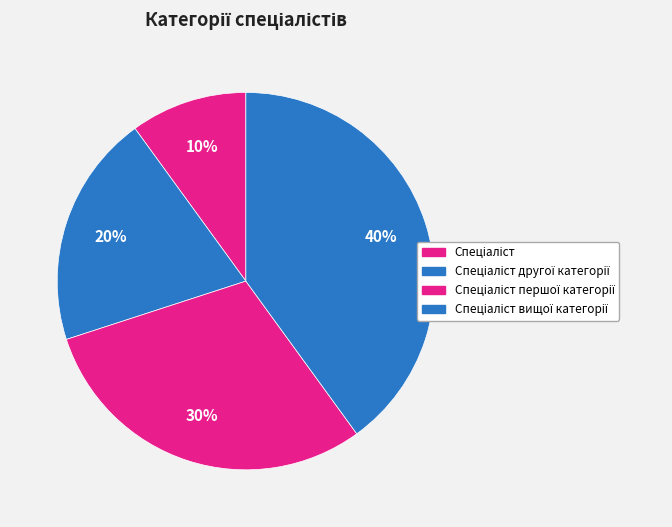

Count the number of slices in the pie.

4